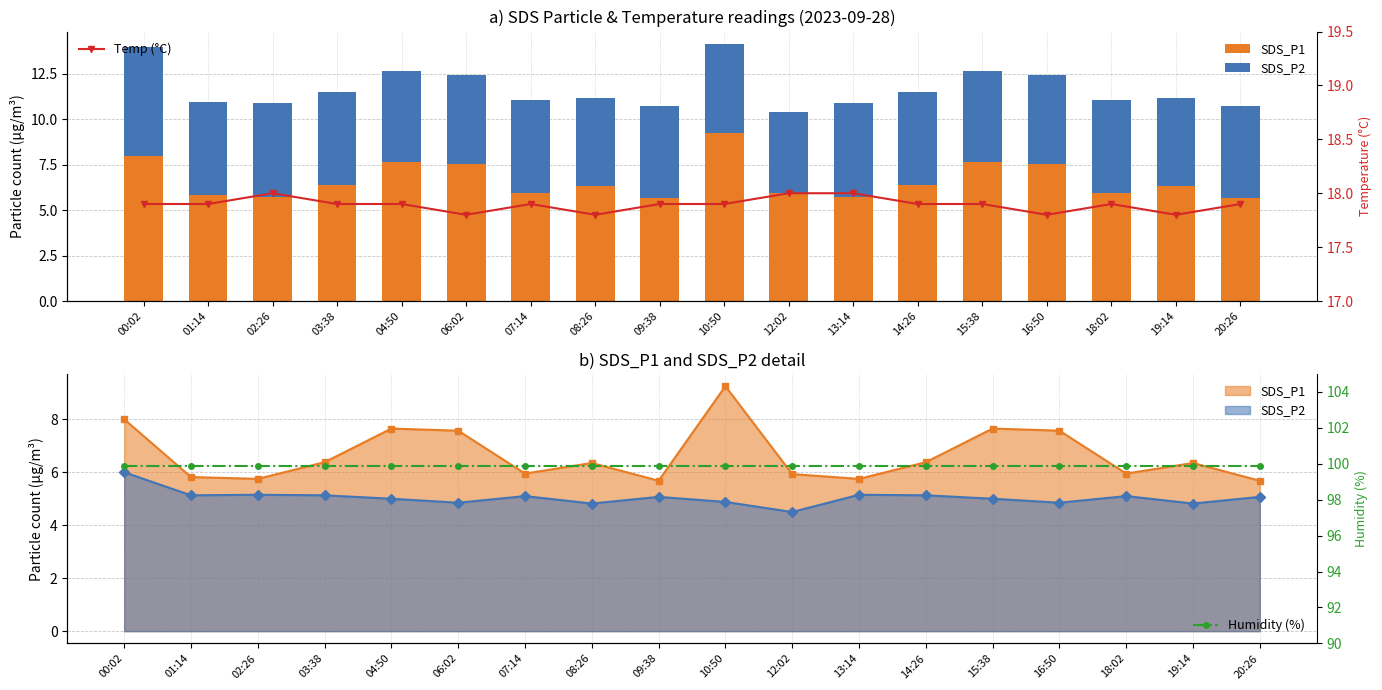

What is the label of the 18th bar from the right?

00:02